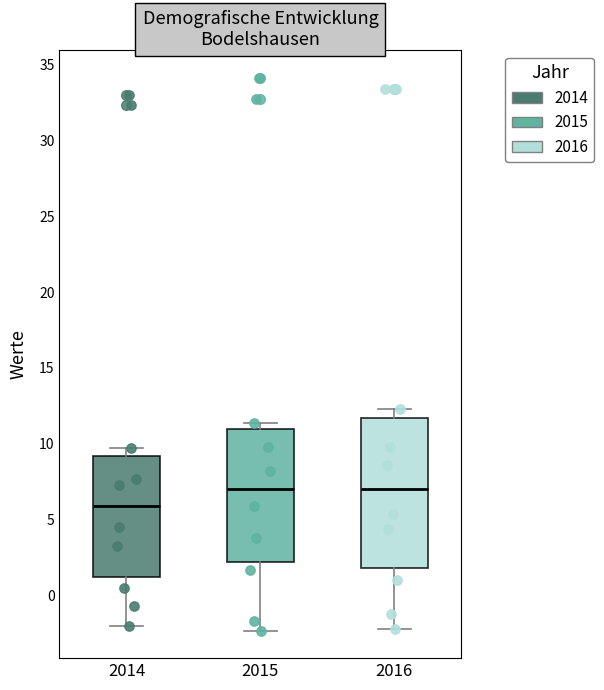

Reading left to right, transcribe this box plot: for each box, give where its median line is, the range the box spans, and where its two whiskers end, as read against the y-axis. The values are not printed on the chart, so give them approximately, as read against the axis.

2014: median 6.0, box 1.0 to 9.0, whiskers -2.0 to 9.5
2015: median 7.0, box 2.0 to 11.0, whiskers -2.5 to 11.5
2016: median 7.0, box 2.0 to 11.5, whiskers -2.0 to 12.5